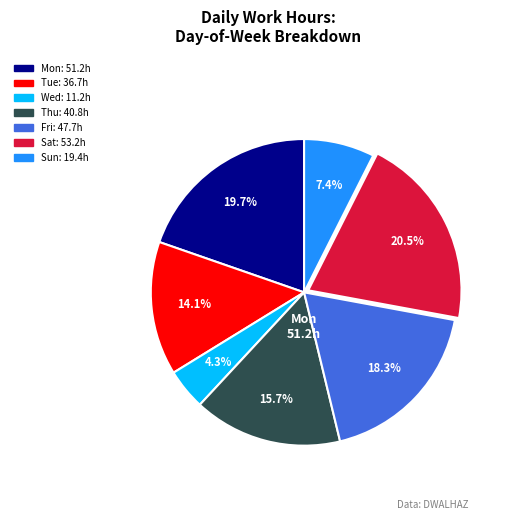

Is there a majority slice in this chart?

No